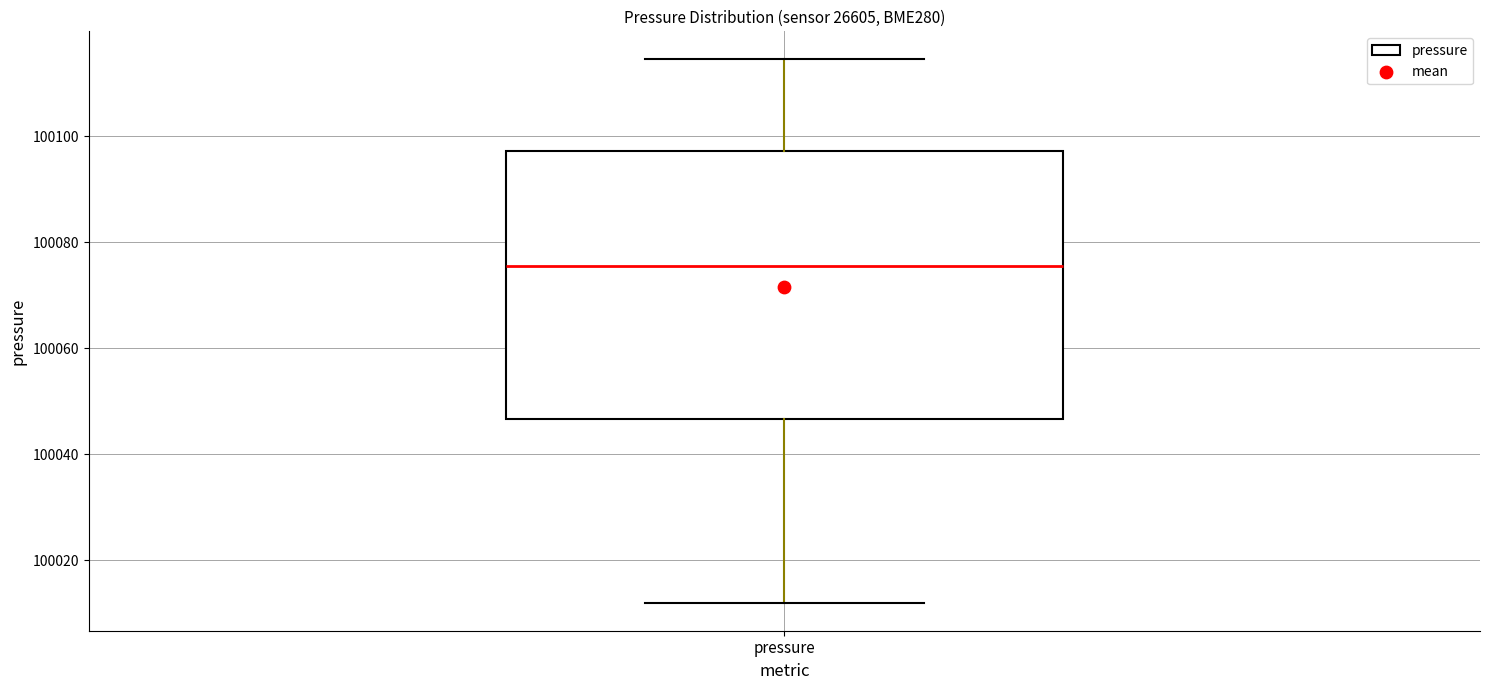

Read this box plot against the y-axis: the position of the median line, the range covered by the box, and the ends of both whiskers. The values are not printed on the chart, so give them approximately, as read against the axis.

median 100076, box 100046 to 100098, whiskers 100012 to 100114